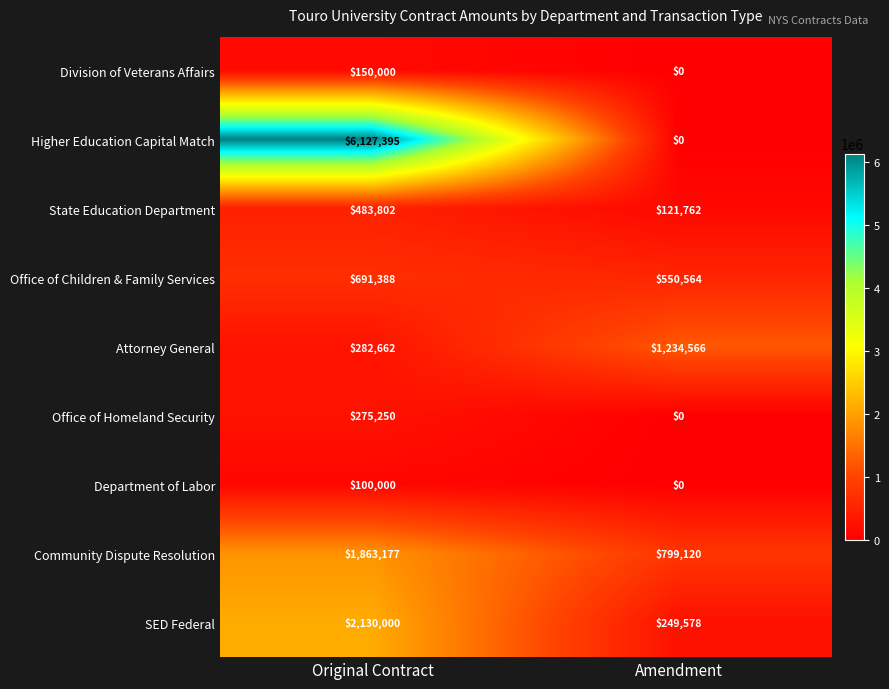

Count the number of data series in this chart.

9